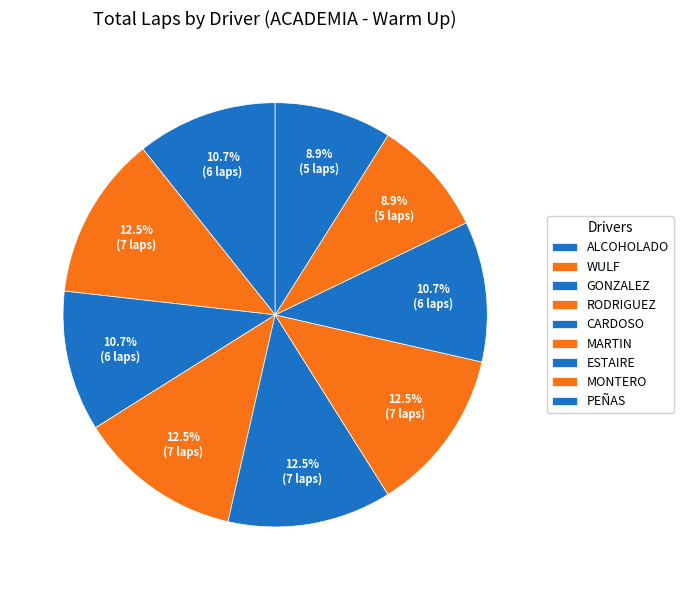

How many segments does this pie chart have?

9